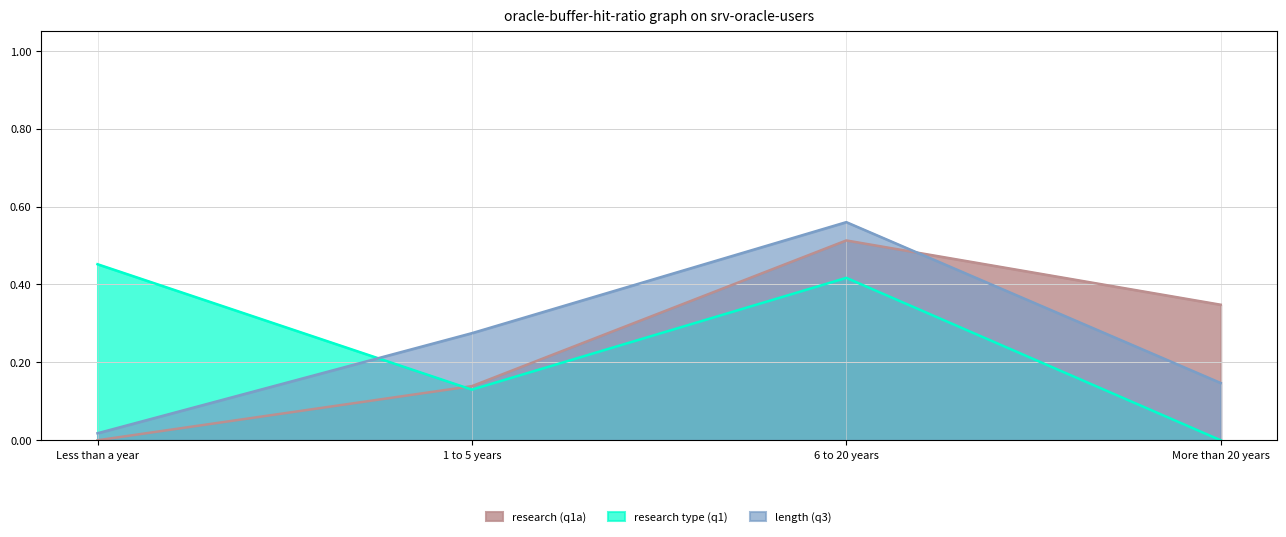

What position from the left is Less than a year?

1